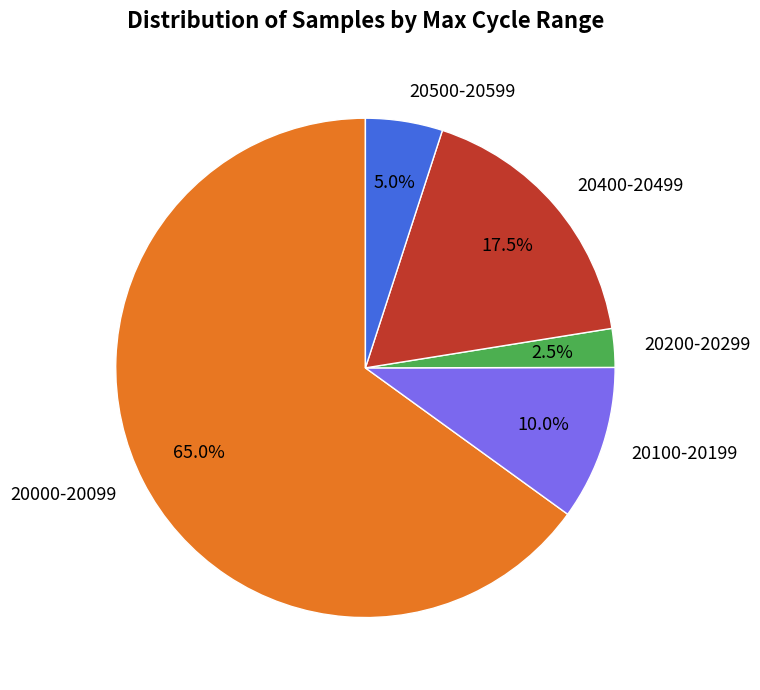

Rank the categories by value from lowest to highest.

20200-20299, 20500-20599, 20100-20199, 20400-20499, 20000-20099